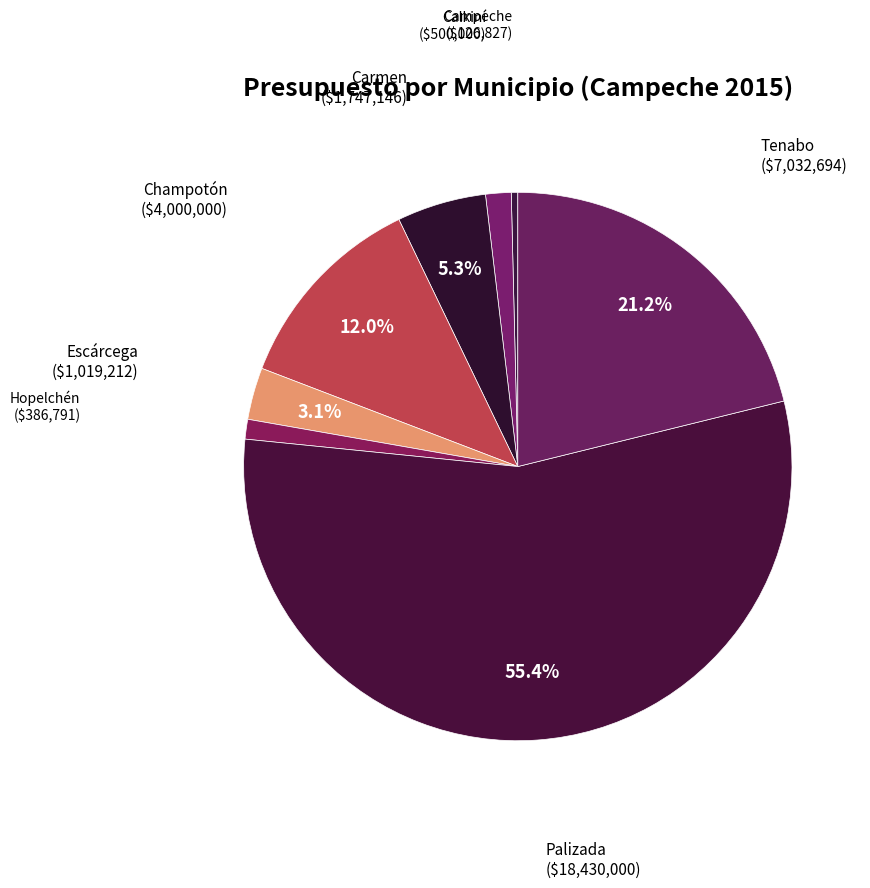

Is it true that Calkiní is 7% of the pie?

False